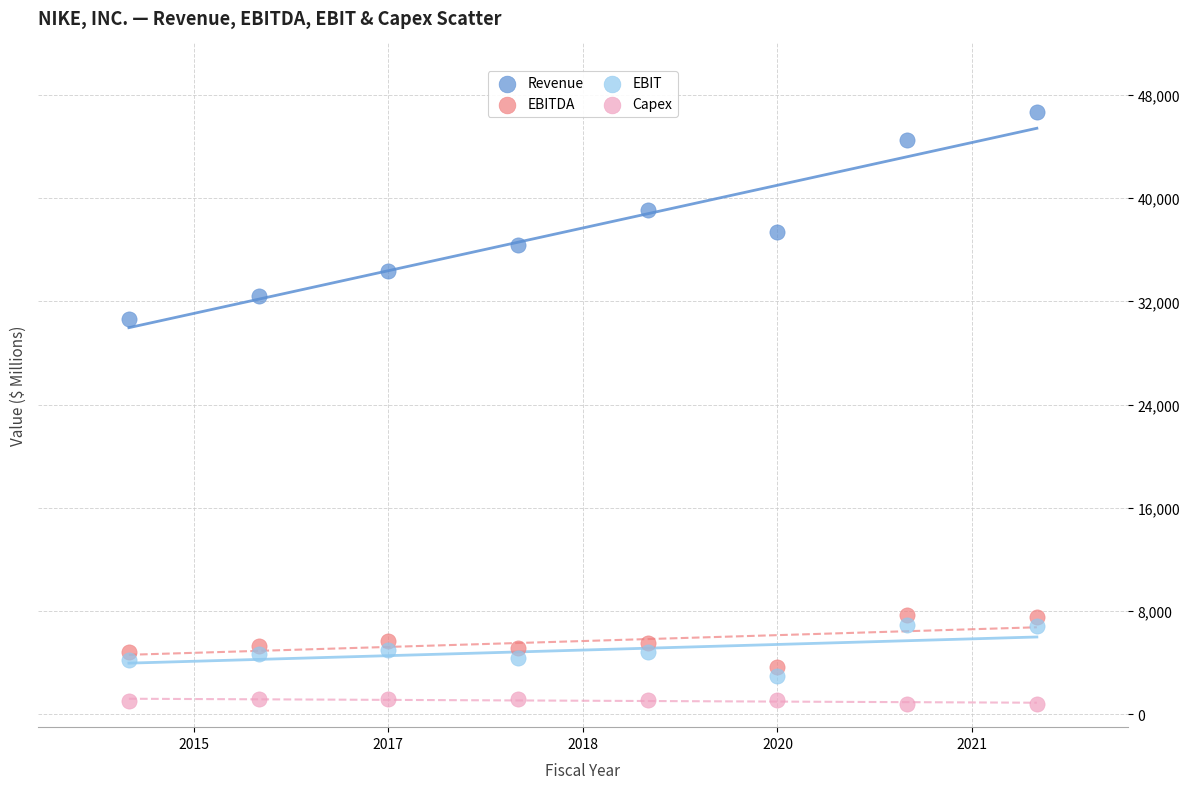

Which series has the widest spread of Y values?

Revenue